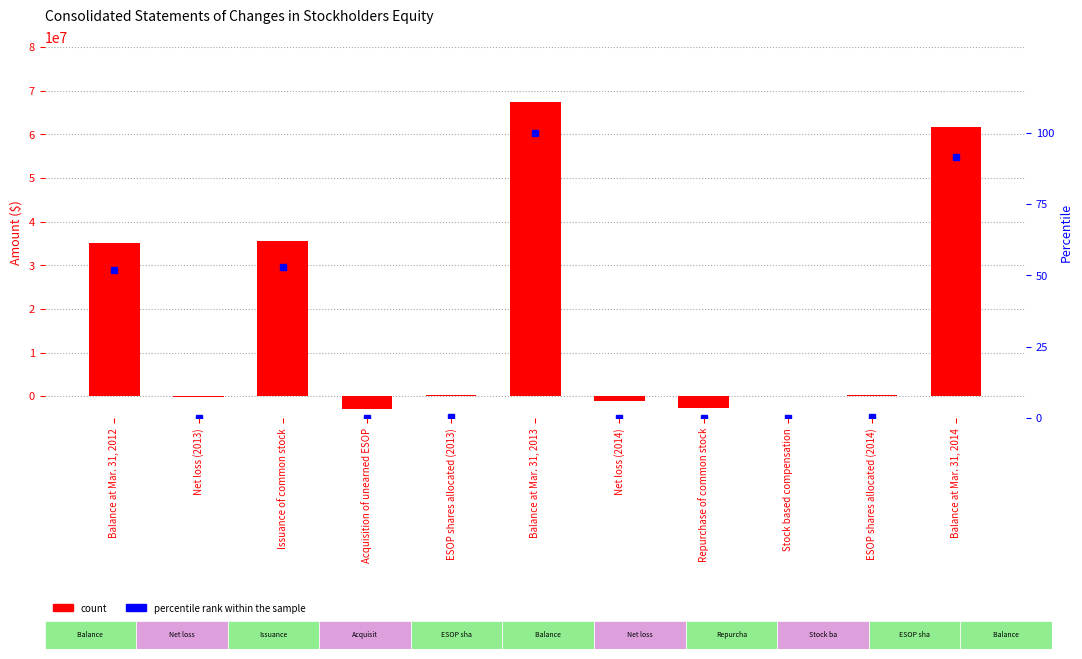

What is the average value of the percentile rank within the sample series?

27.0